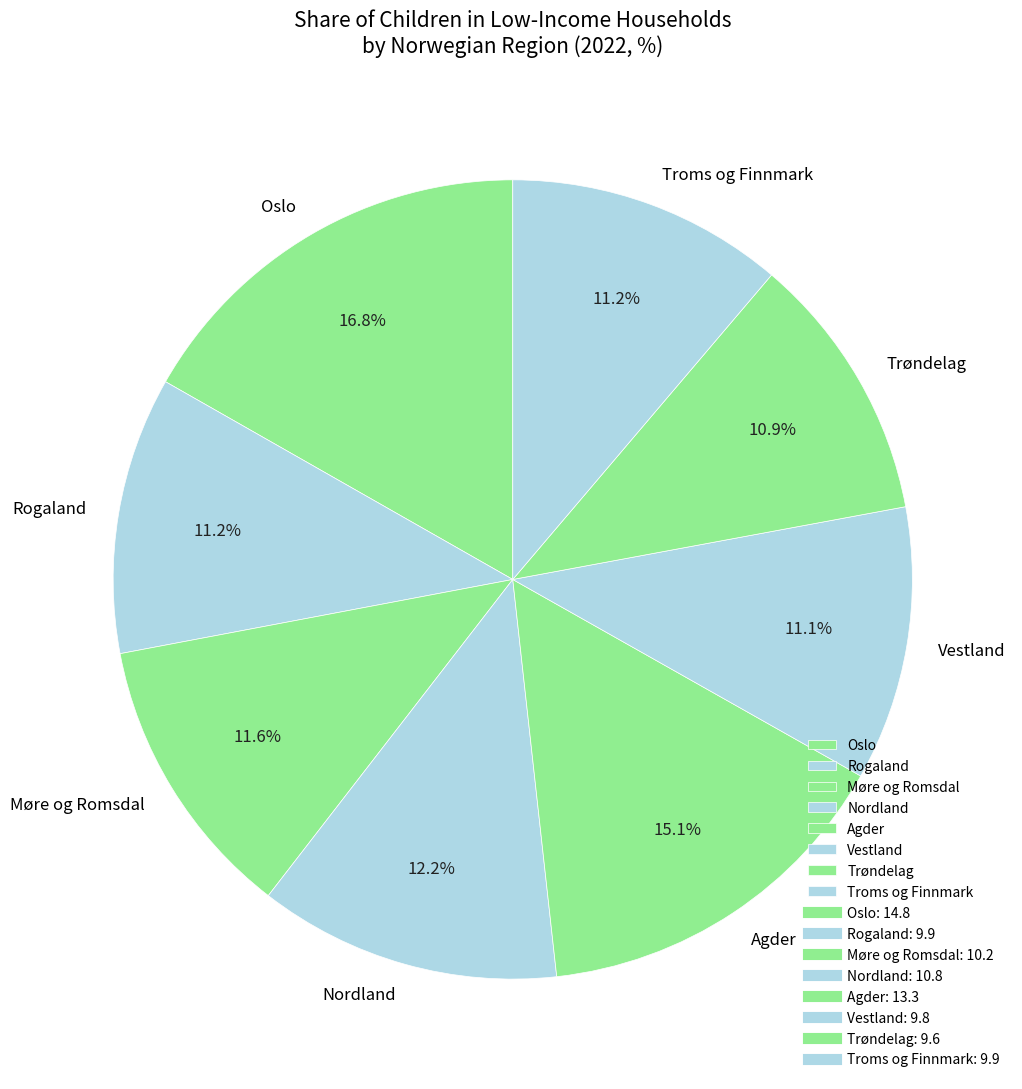

To the nearest percent, what is the average slice percentage?

12%